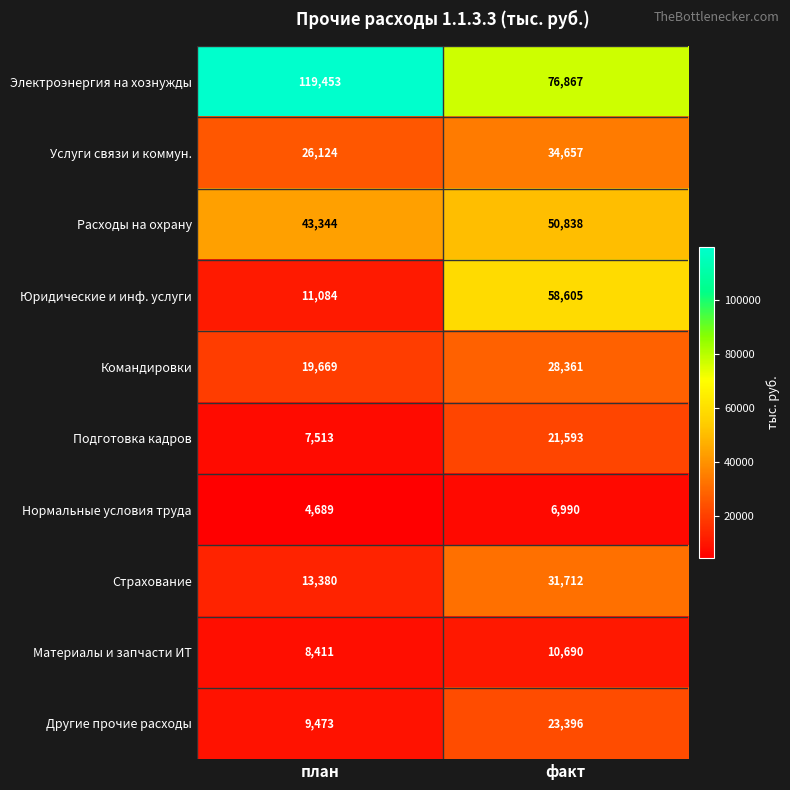

List the series in order of their peak value, highest first.

Электроэнергия на хознужды, Юридические и инф. услуги, Расходы на охрану, Услуги связи и коммун., Страхование, Командировки, Другие прочие расходы, Подготовка кадров, Материалы и запчасти ИТ, Нормальные условия труда